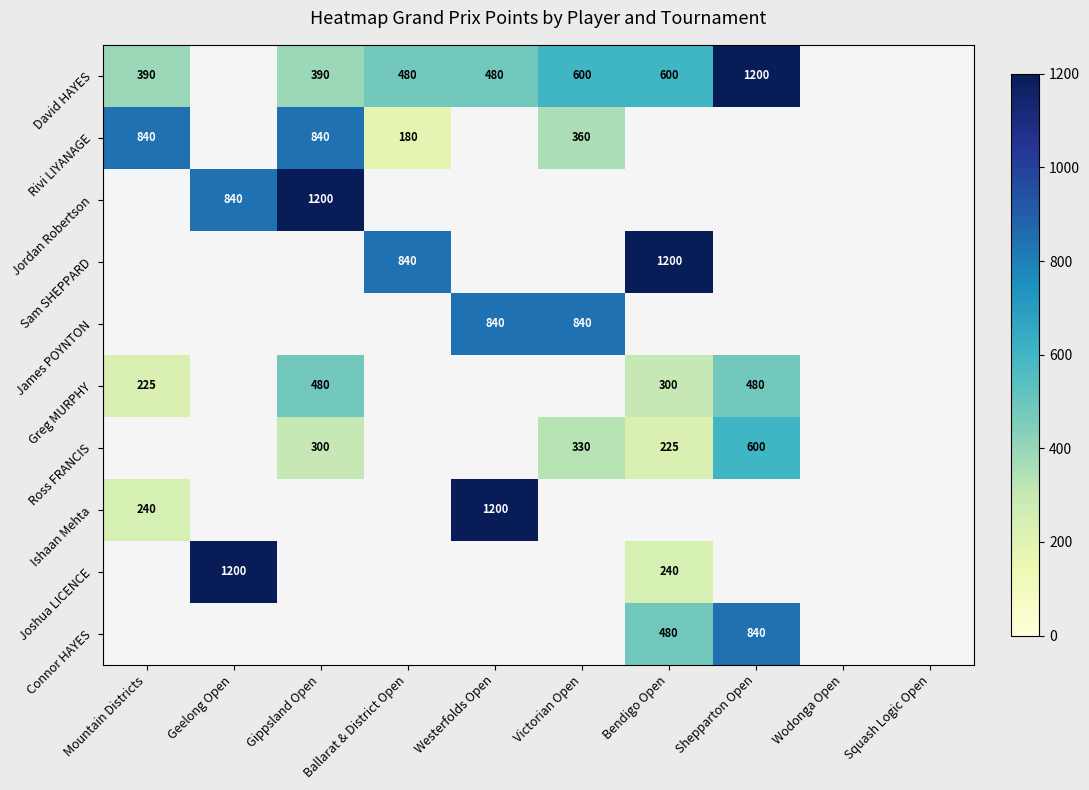

The value of Ross FRANCIS at Bendigo Open is 225. True or false?

True